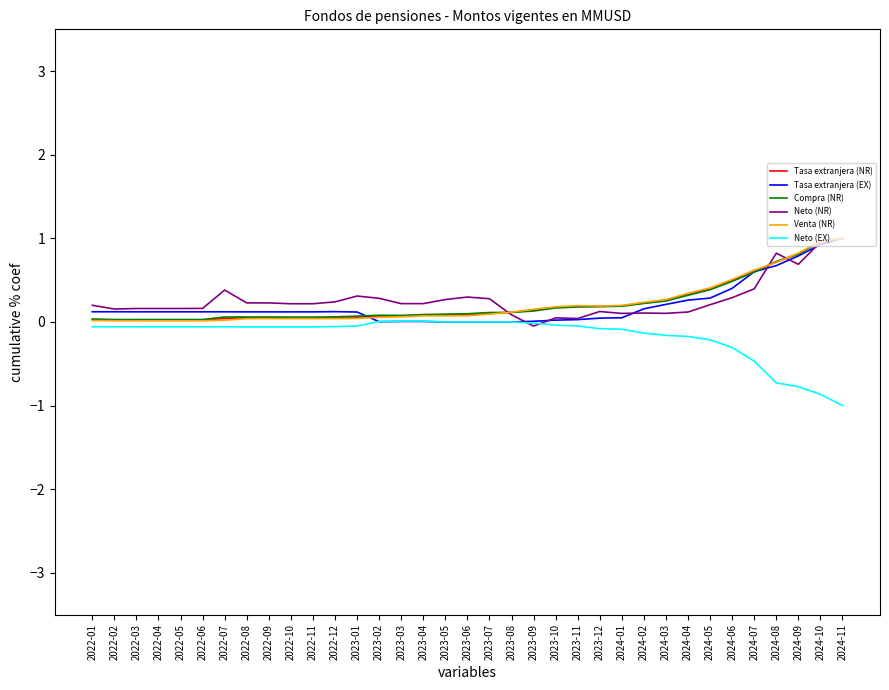

What is the maximum value for Compra (NR)?

1.0